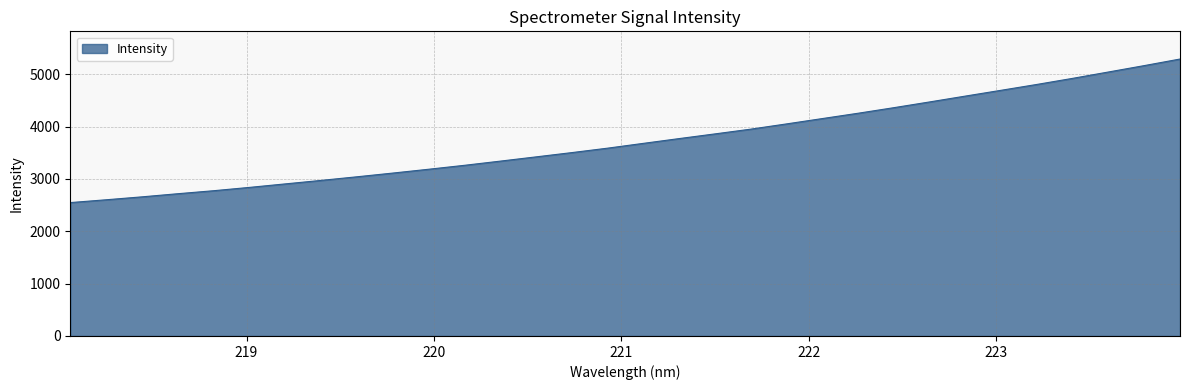

True or false: there are more than 0 points higher than both neighbors.

False